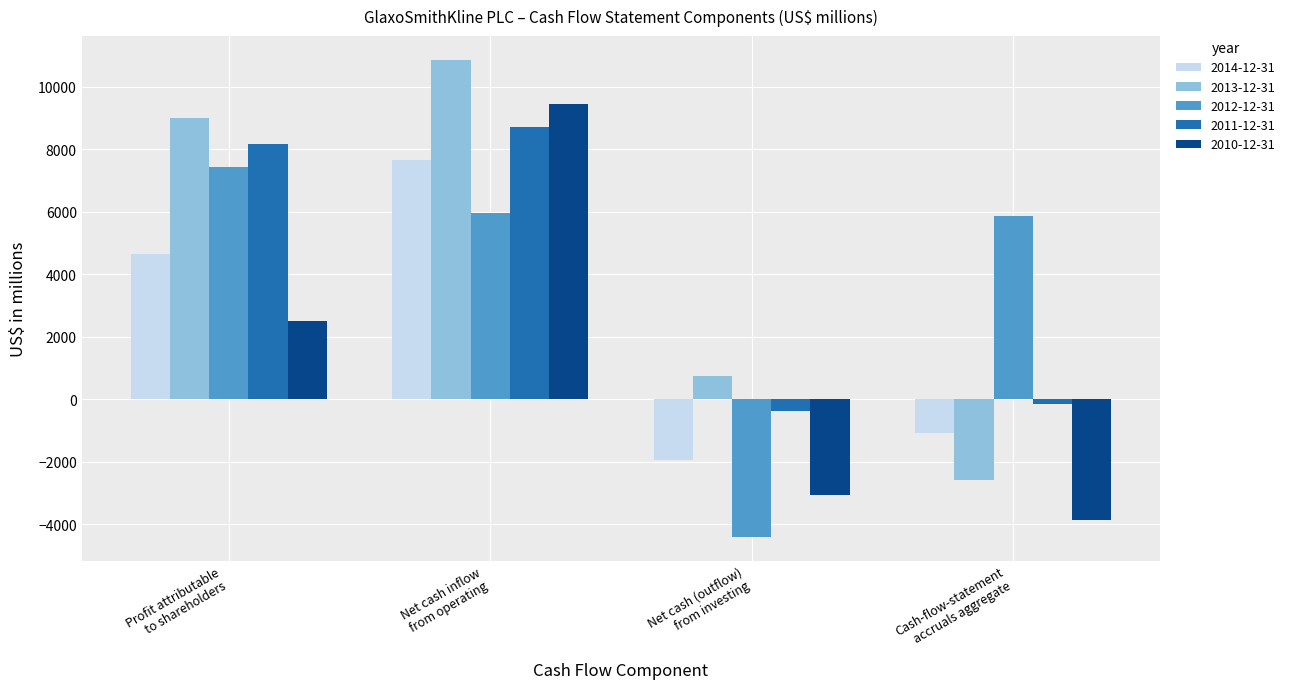

What is the lowest value of the 2010-12-31 series?

-3879